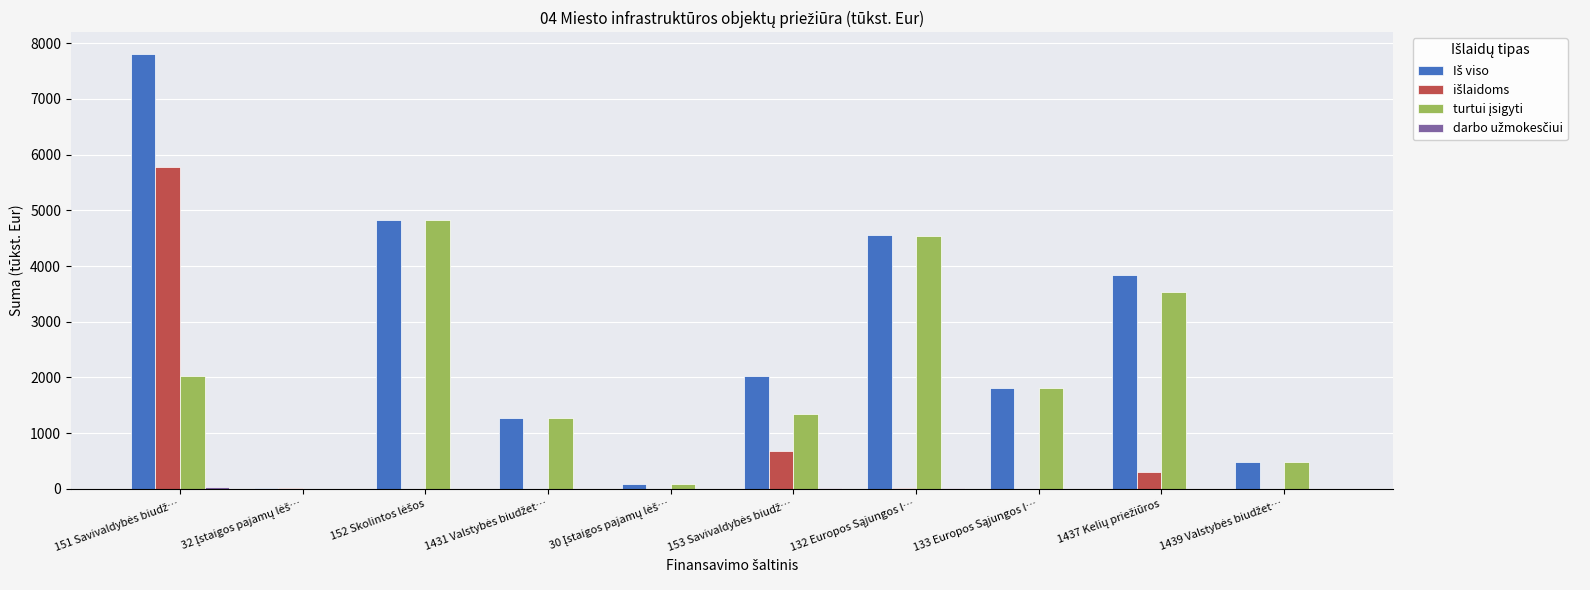

What is the greatest value displayed?

7810.4